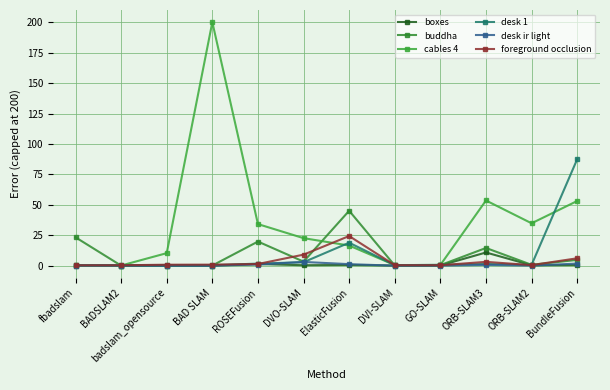

What value does the desk 1 series have at DVO-SLAM?

3.0